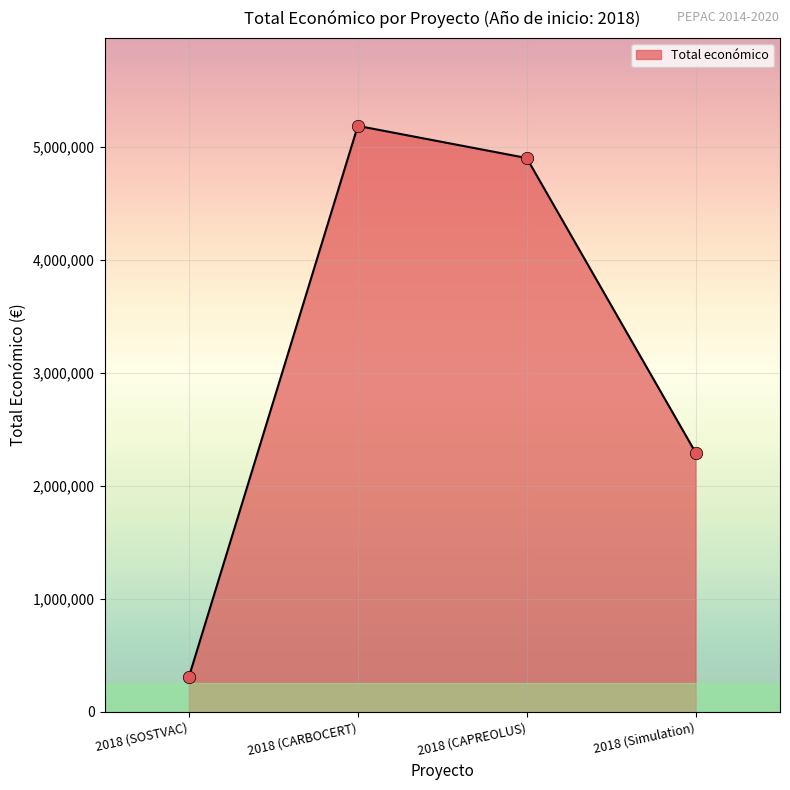

Approximately how many times larger is the value at 2018 (SOSTVAC) compared to 2018 (Simulation)?

0.1